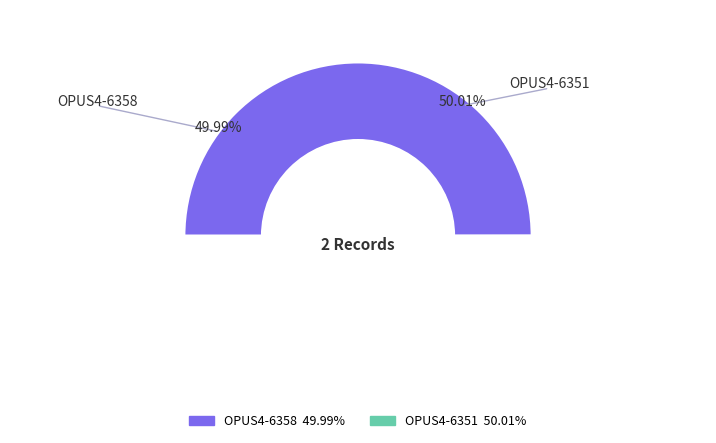

Is it true that OPUS4-6351 is 40% of the pie?

False